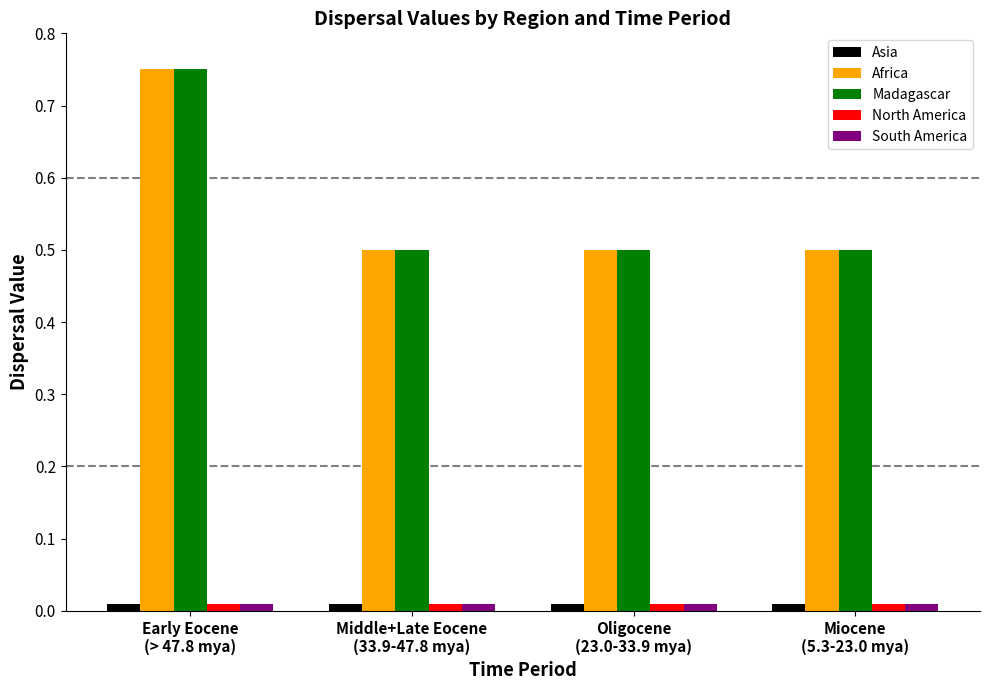

What position from the right is Middle+Late Eocene
(33.9-47.8 mya)?

3